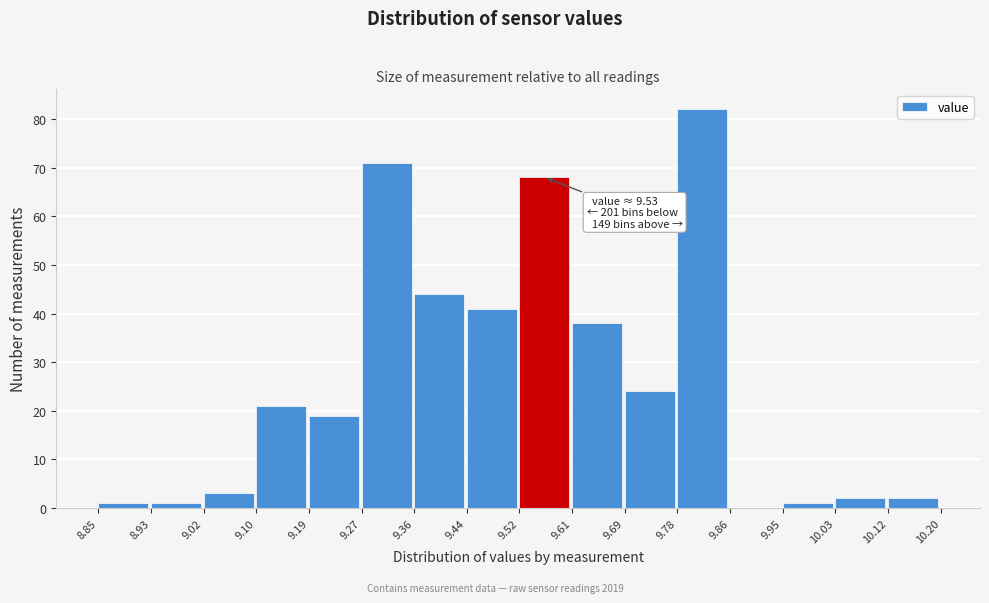

Which range on the x-axis has the tallest bar?

9.78 to 9.86